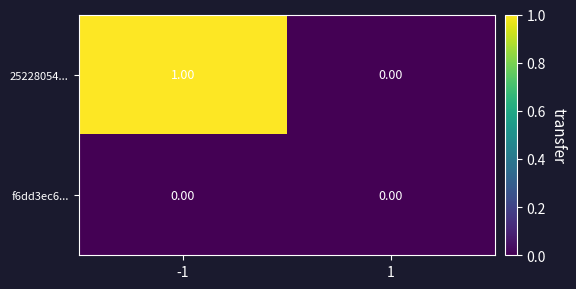

How many data points does each series have?

2